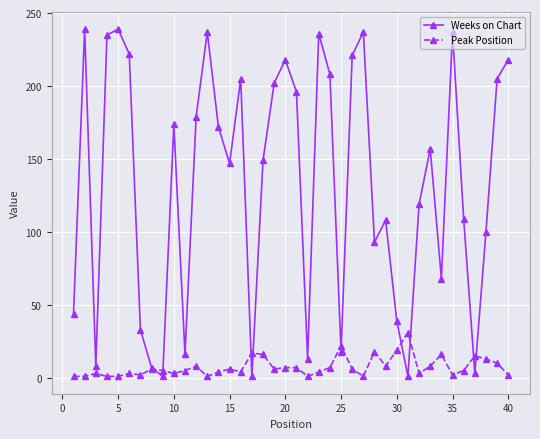

True or false: Peak Position has more than 1 interior local peaks.

True